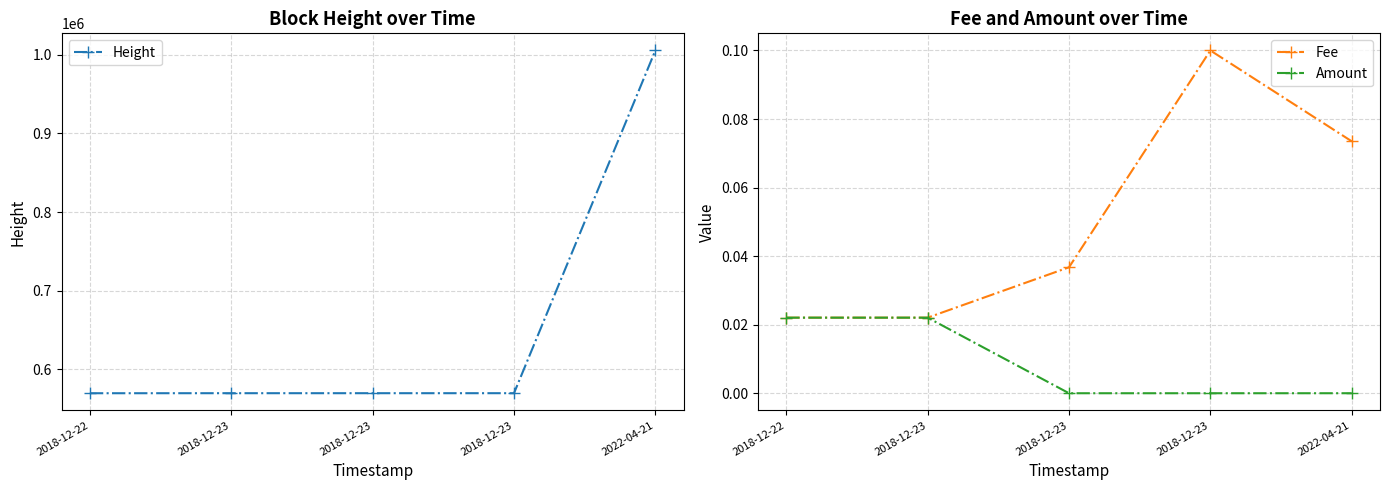

What is the difference between the Height values at 2018-12-23 and 2018-12-23?

1.0